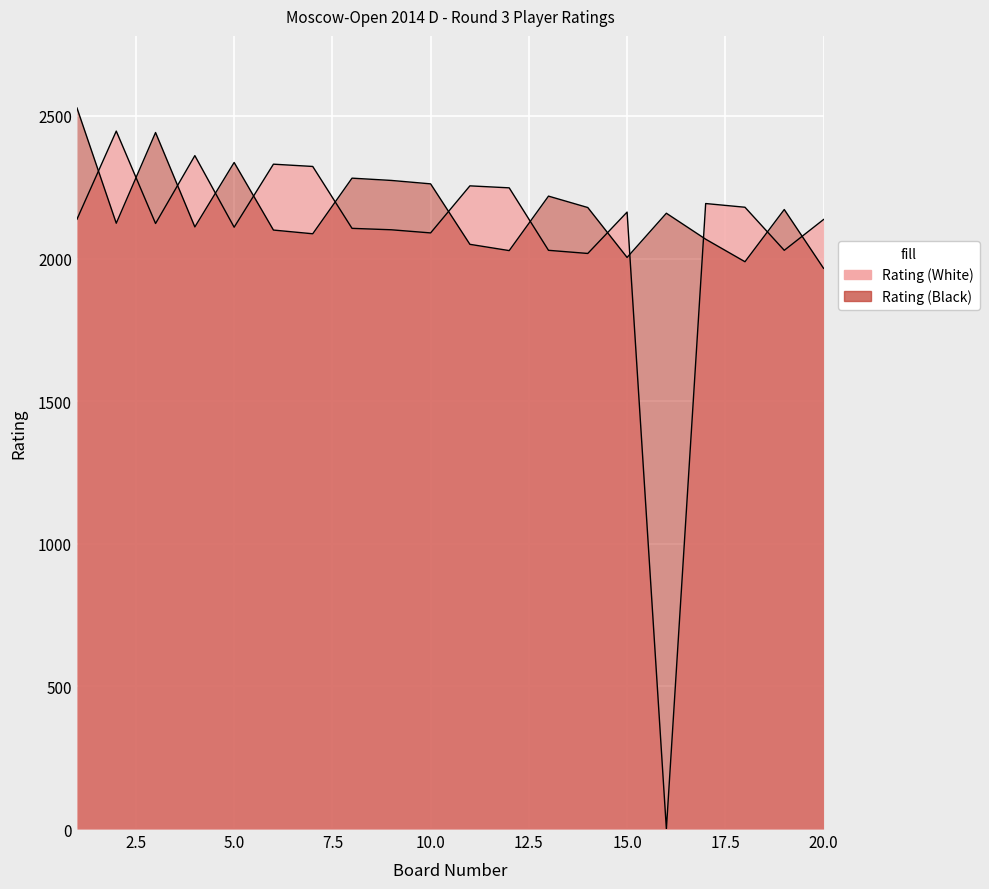

How many values in the Rating (Black) series exceed 2159?

9